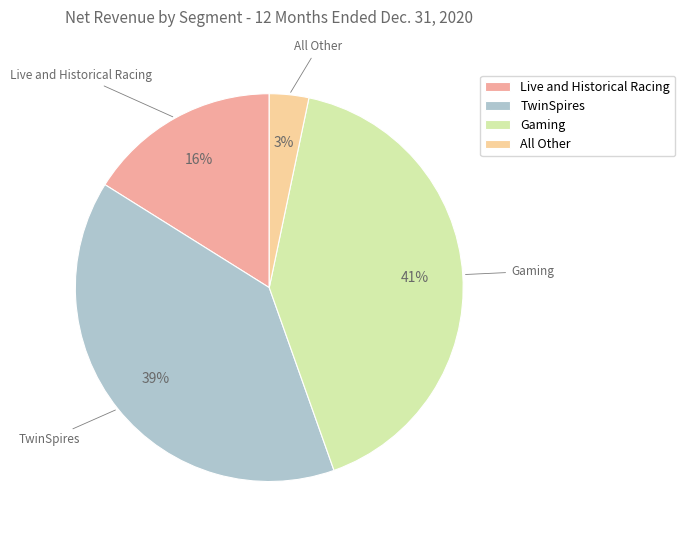

Count the number of slices in the pie.

4